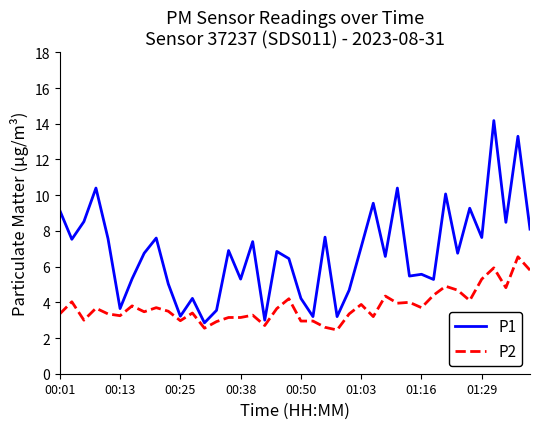

What is the difference between the maximum and minimum values in the P1 series?

11.3